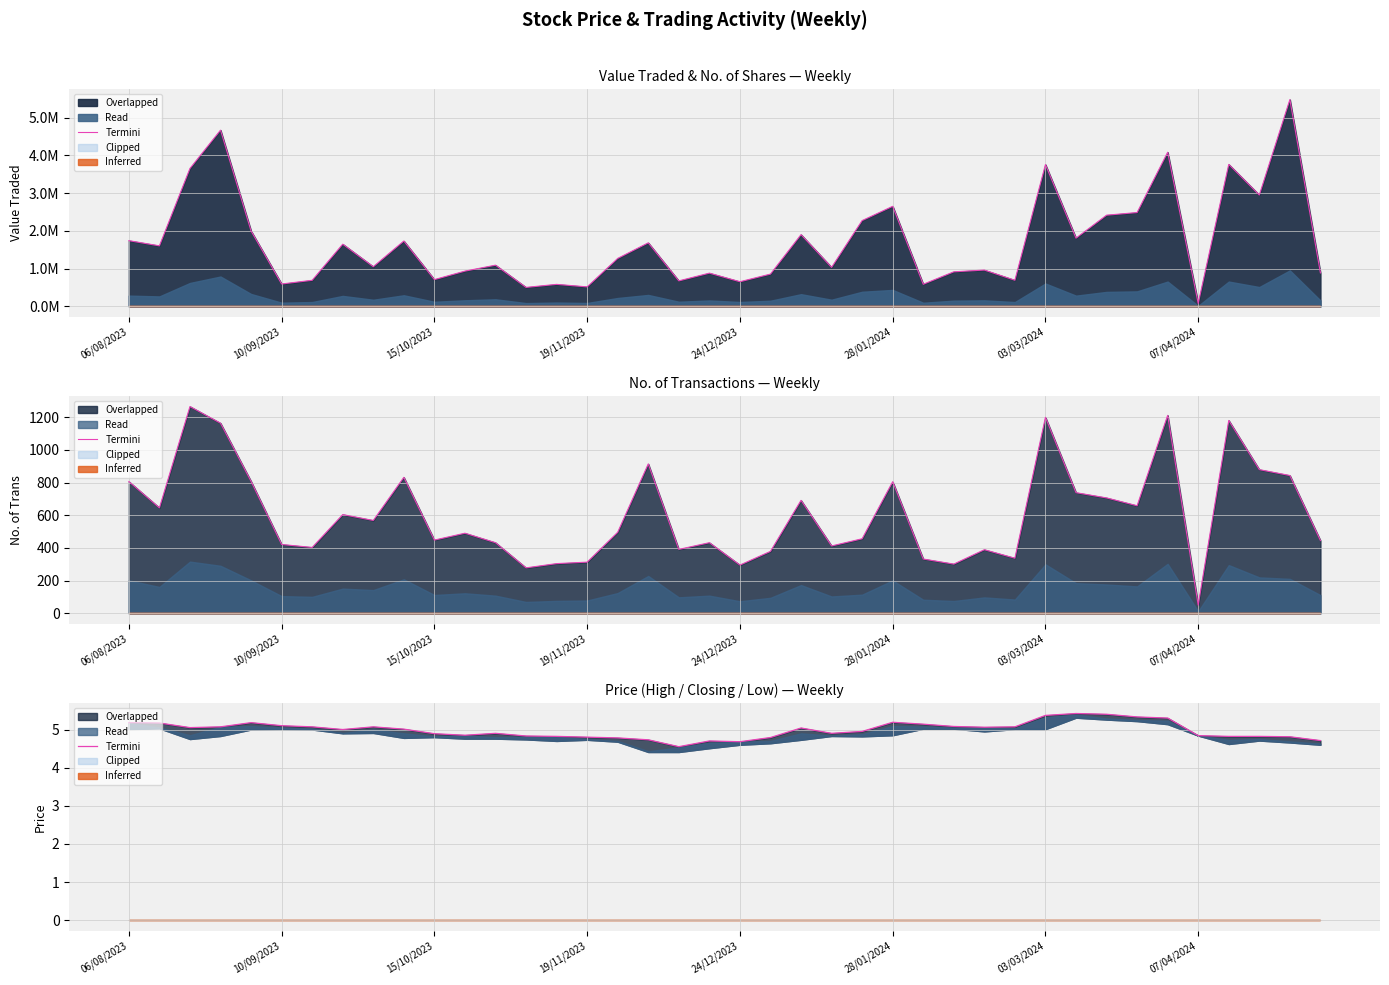

What is the sum of all values?

199.5